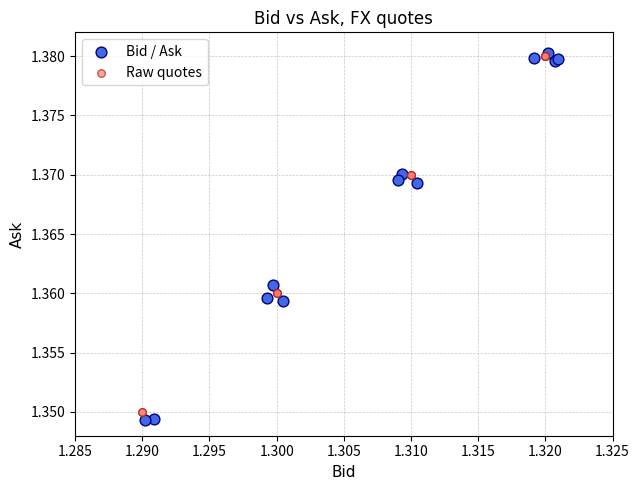

Which series has the widest spread of Y values?

Bid / Ask